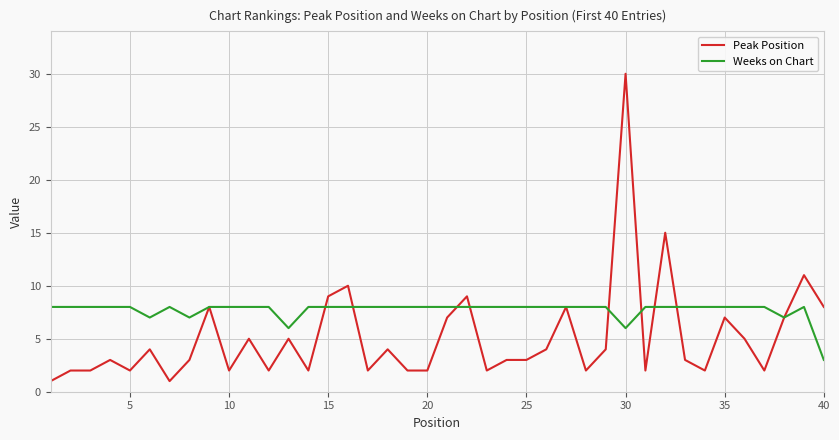

Rank the series by their average value, from highest to lowest.

Weeks on Chart, Peak Position